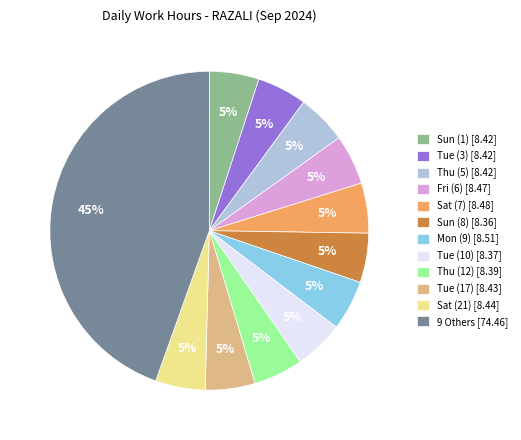

Does any single category account for the majority?

No